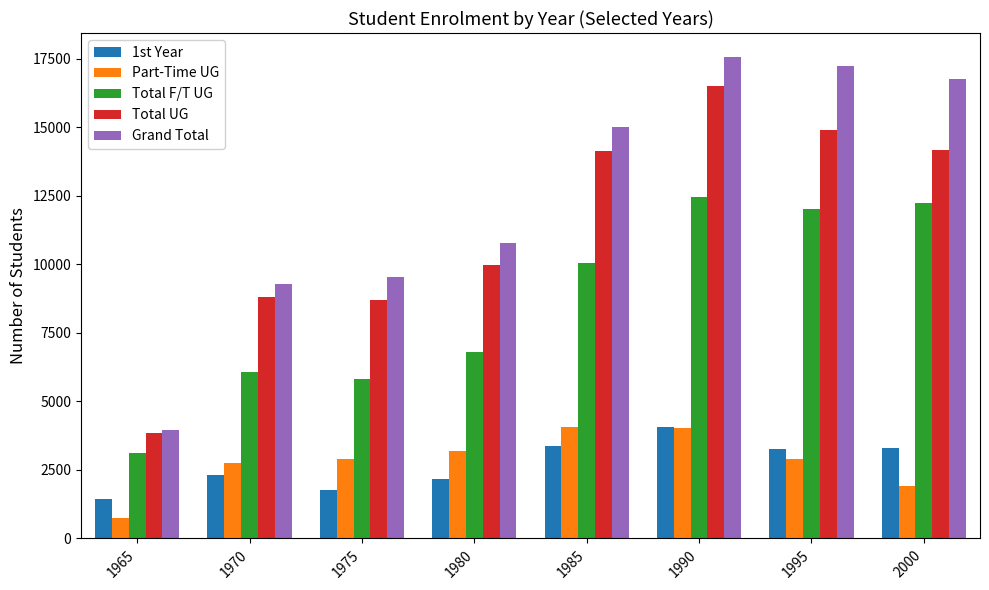

What is the average value of the Part-Time UG series?

2806